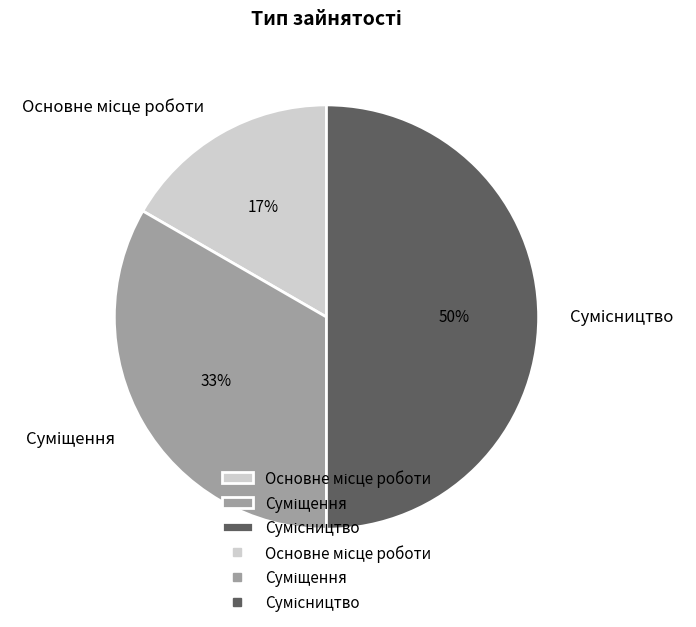

To the nearest percent, what is the difference between the largest and smallest slice percentages?

33%